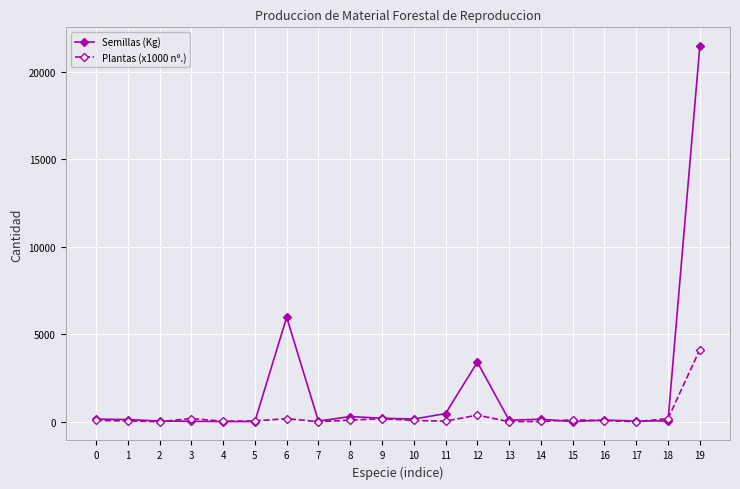

What is the value of the Plantas (x1000 nº.) point at the 19th from the left?

176.0